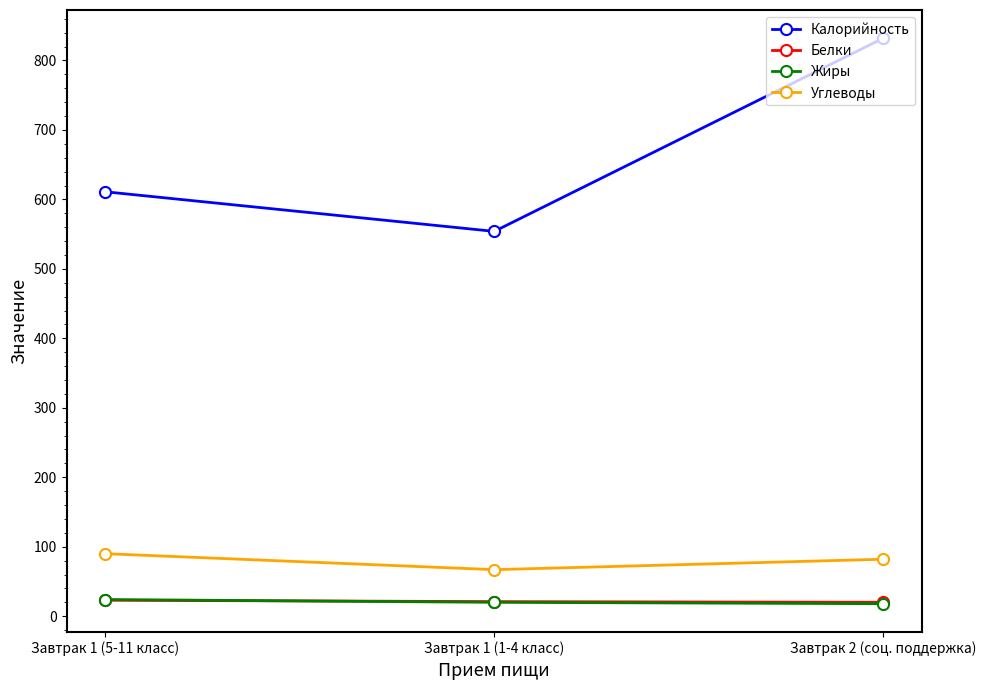

List the labels in order of Углеводы value, smallest first.

Завтрак 1 (1-4 класс), Завтрак 2 (соц. поддержка), Завтрак 1 (5-11 класс)